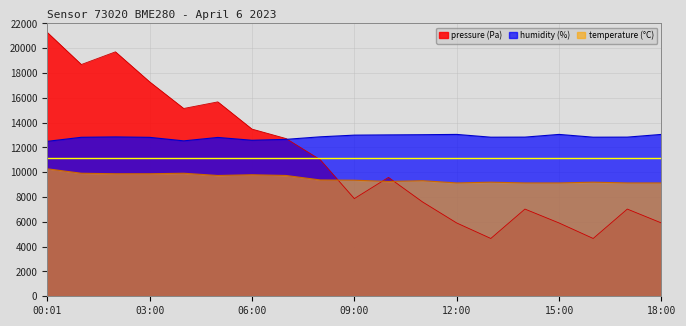

The pressure series shows 5912.0 at 18:00. True or false?

True